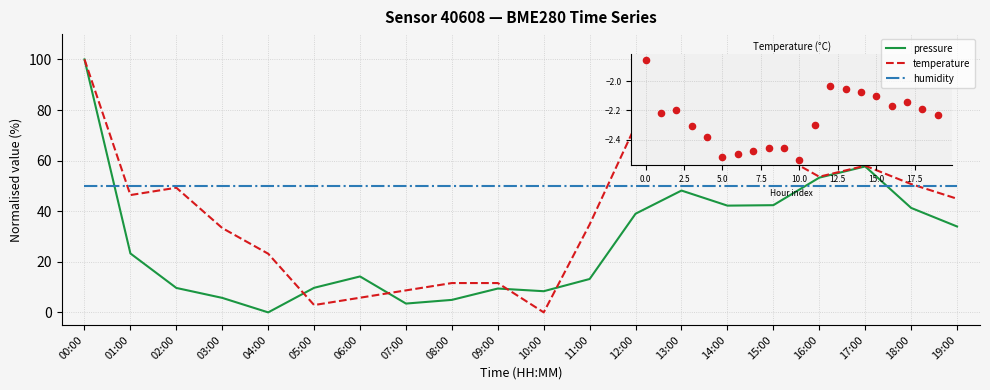

Which series changed the most between 09:00 and 10:00?

temperature